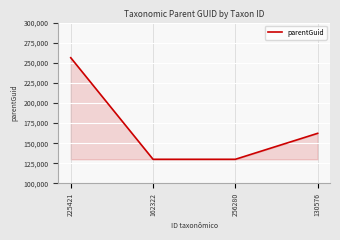

What is the sum of all values?

678716